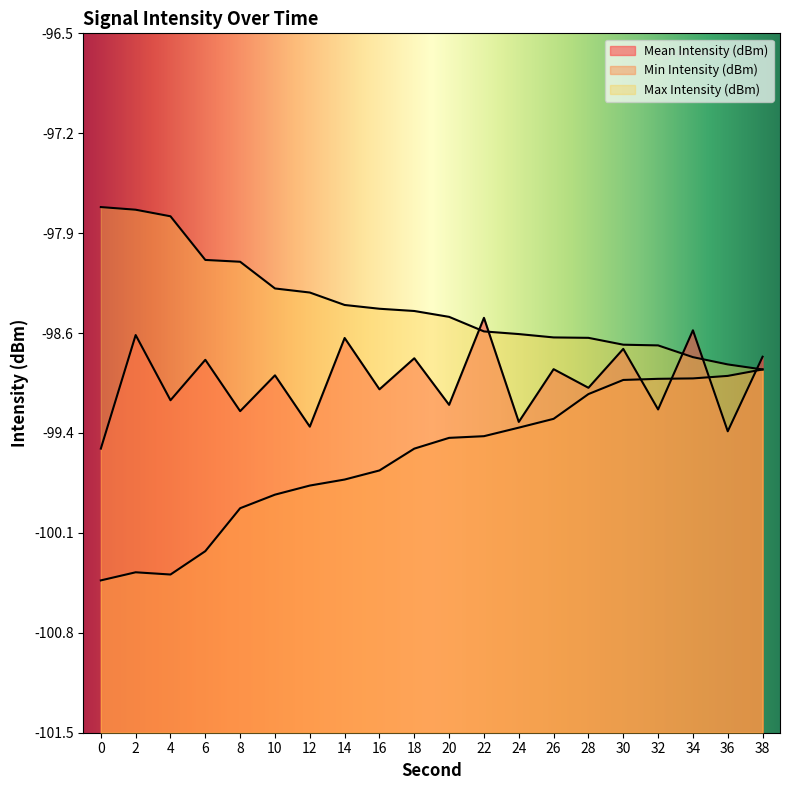

Does the chart display data point markers on the line(s)?

No